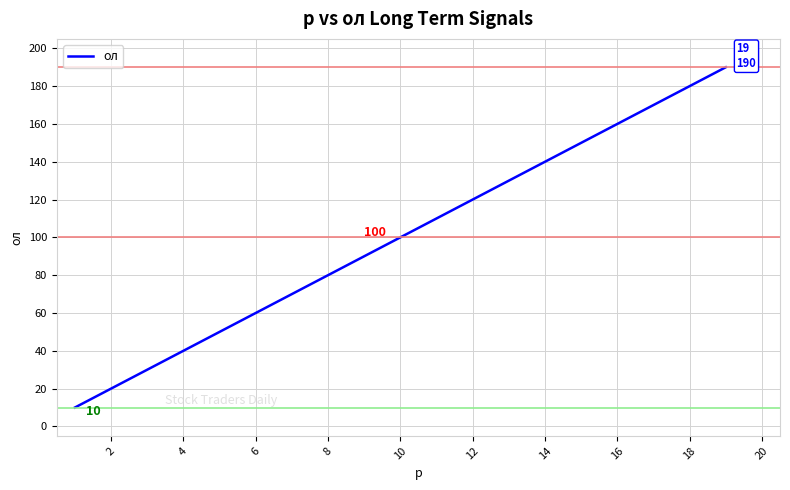

True or false: there are more than 1 points higher than both neighbors.

False